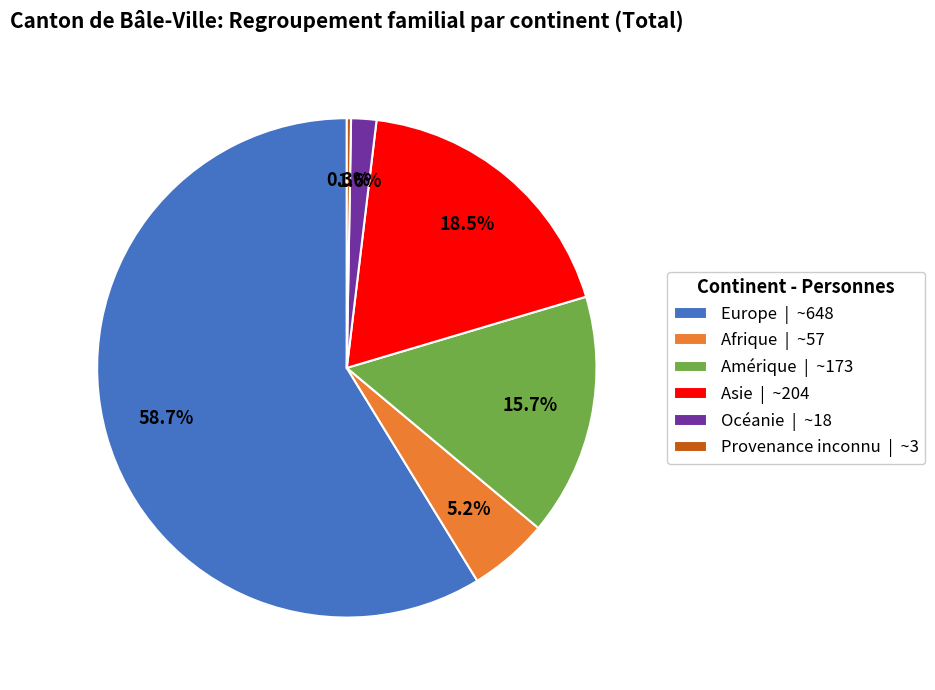

The Europe slice represents 59% of the pie. True or false?

True